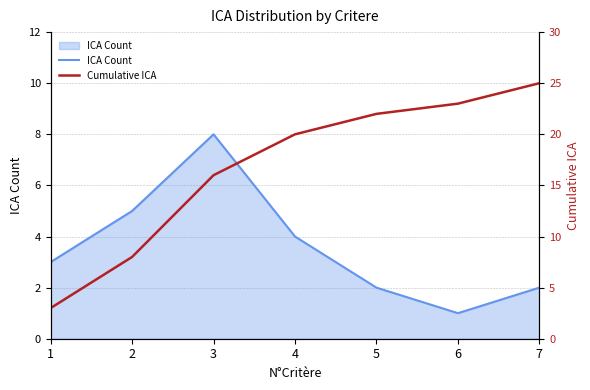

Which series has the largest total across all categories?

Cumulative ICA